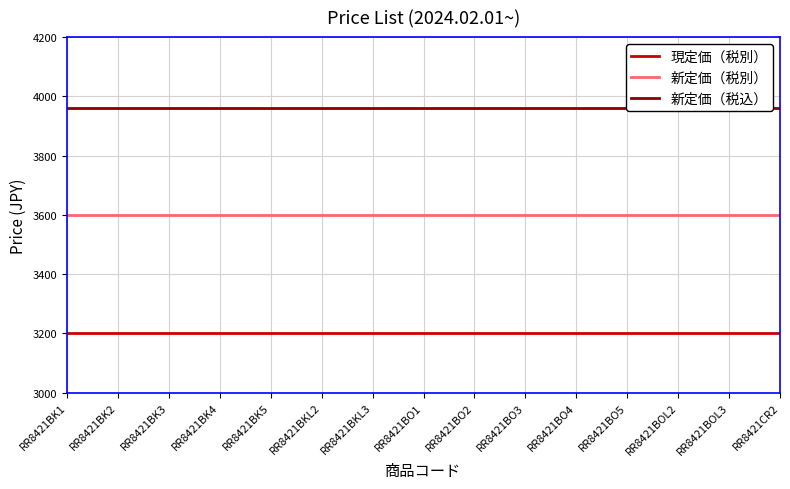

What is the difference between the highest and lowest values at RR8421BKL2?

760